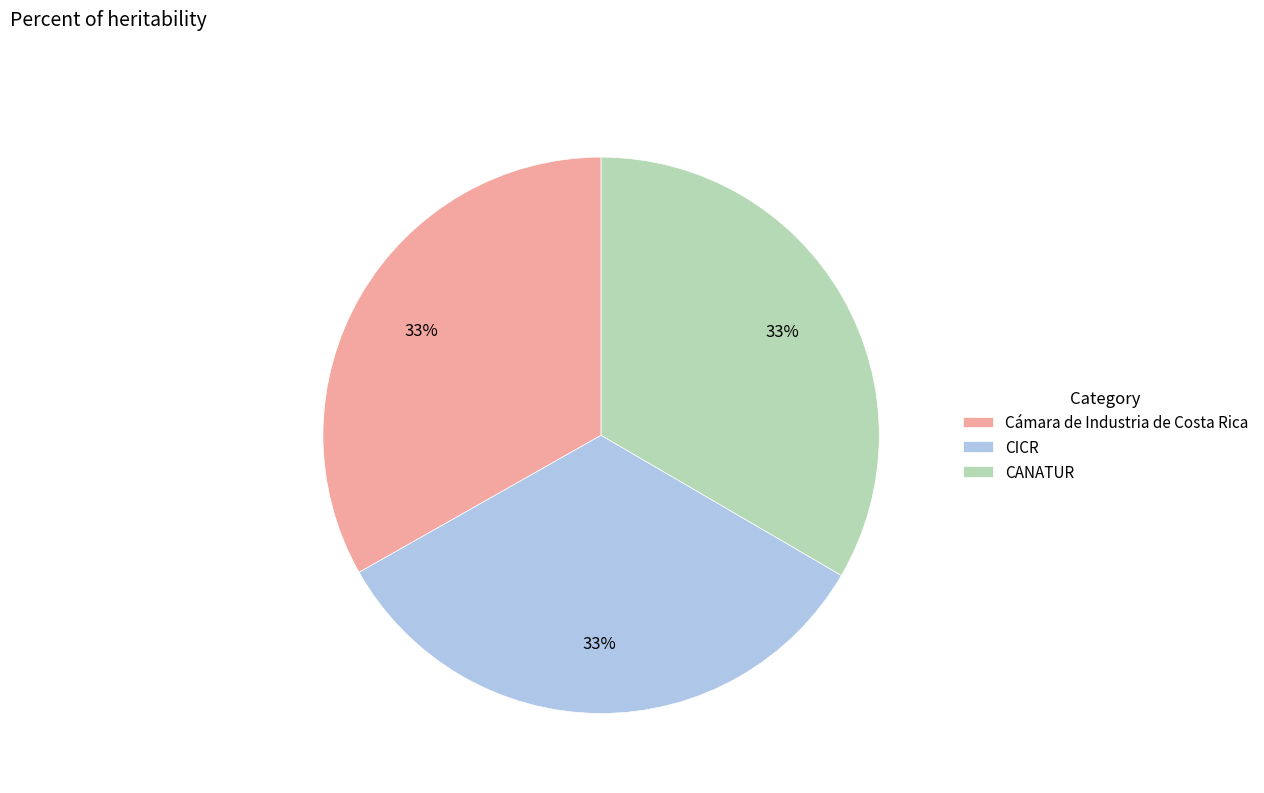

Approximately how many times larger is the value at CICR compared to Cámara de Industria de Costa Rica?

1.0